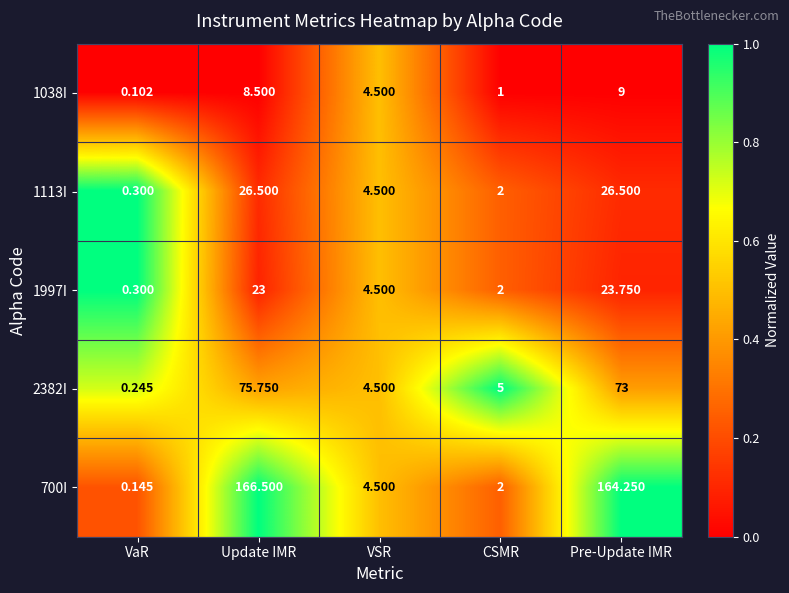

At which label is 1997I closest to 12?

VSR